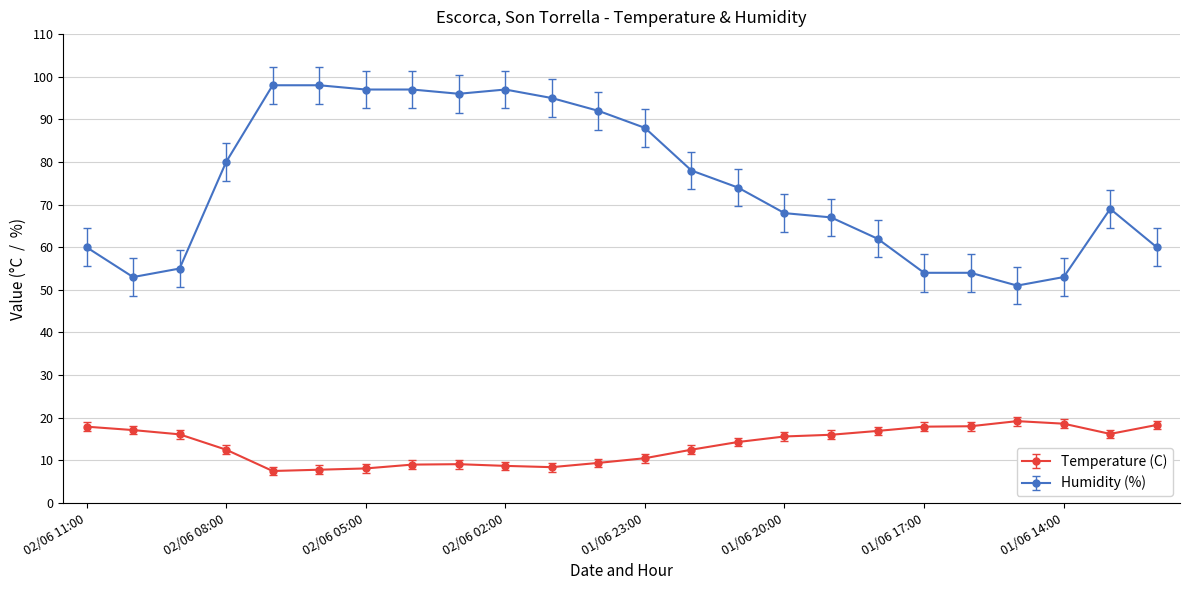

At how many categories does at least one series exceed 35?

24